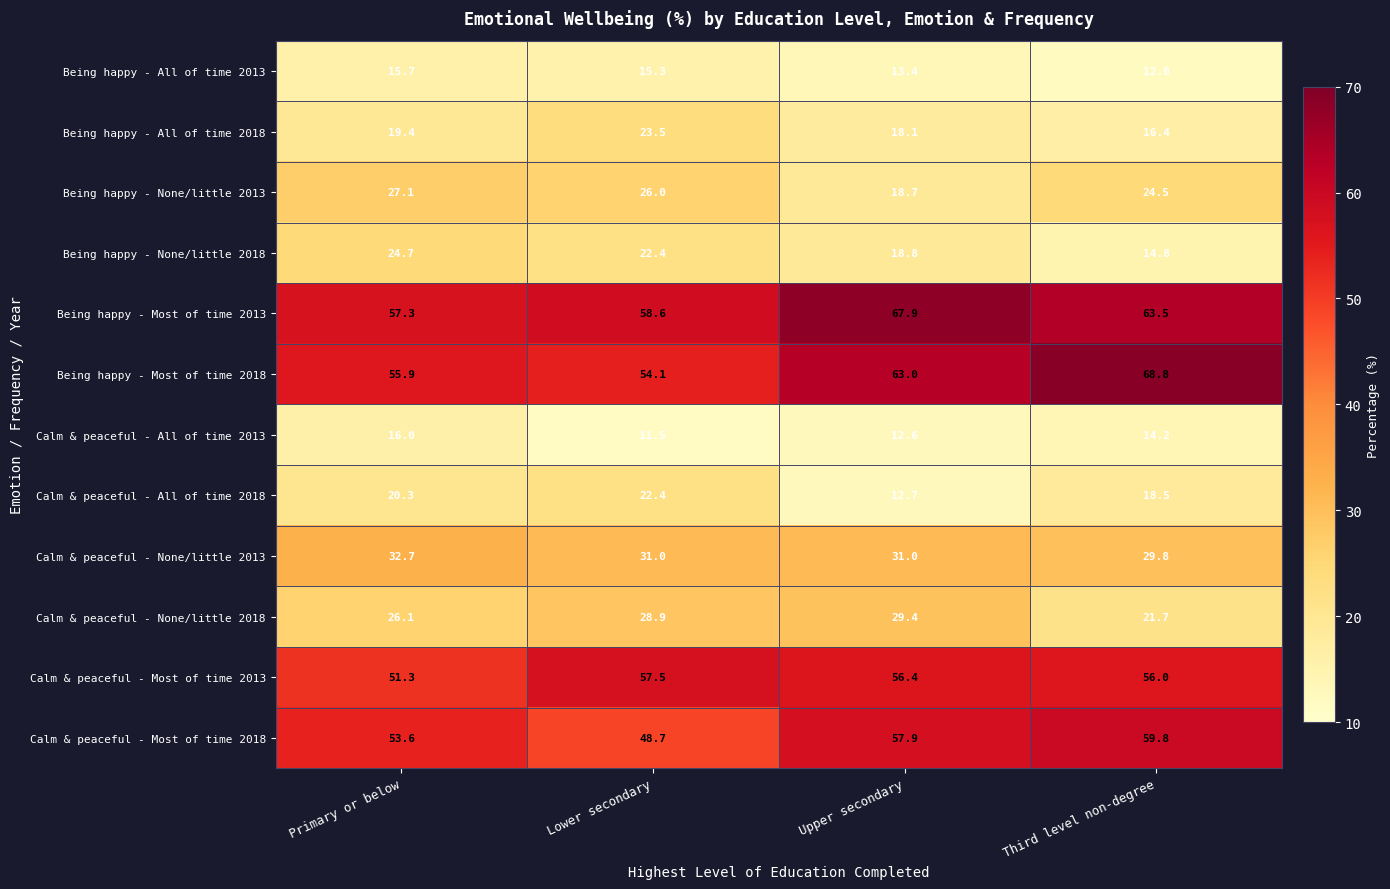

What is the total value across all series at Primary or below?

400.1